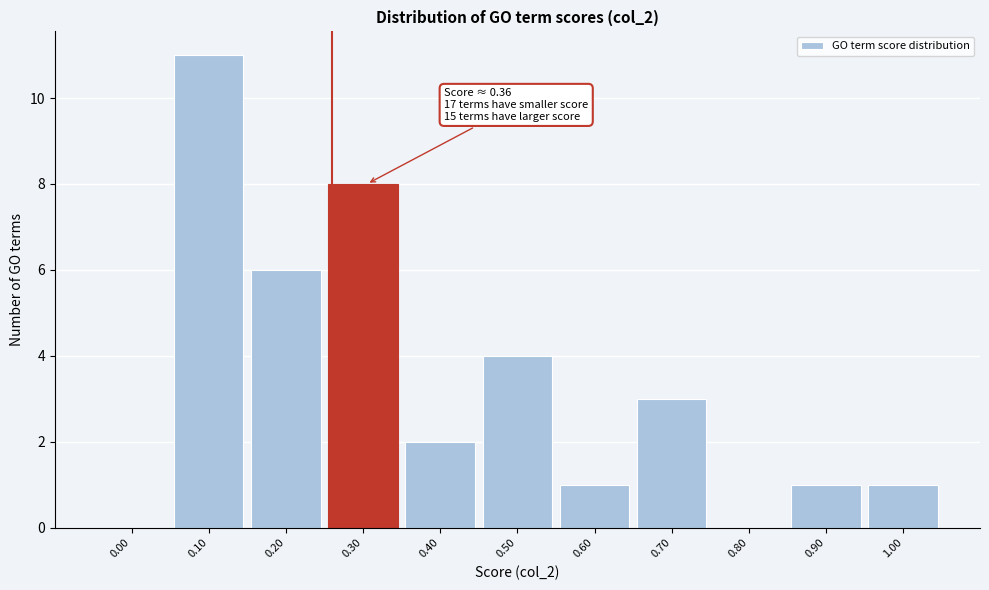

Reading right to left, list all the values displayed in this chart.

1.00=1	0.90=1	0.80=0	0.70=3	0.60=1	0.50=4	0.40=2	0.30=8	0.20=6	0.10=11	0.00=0